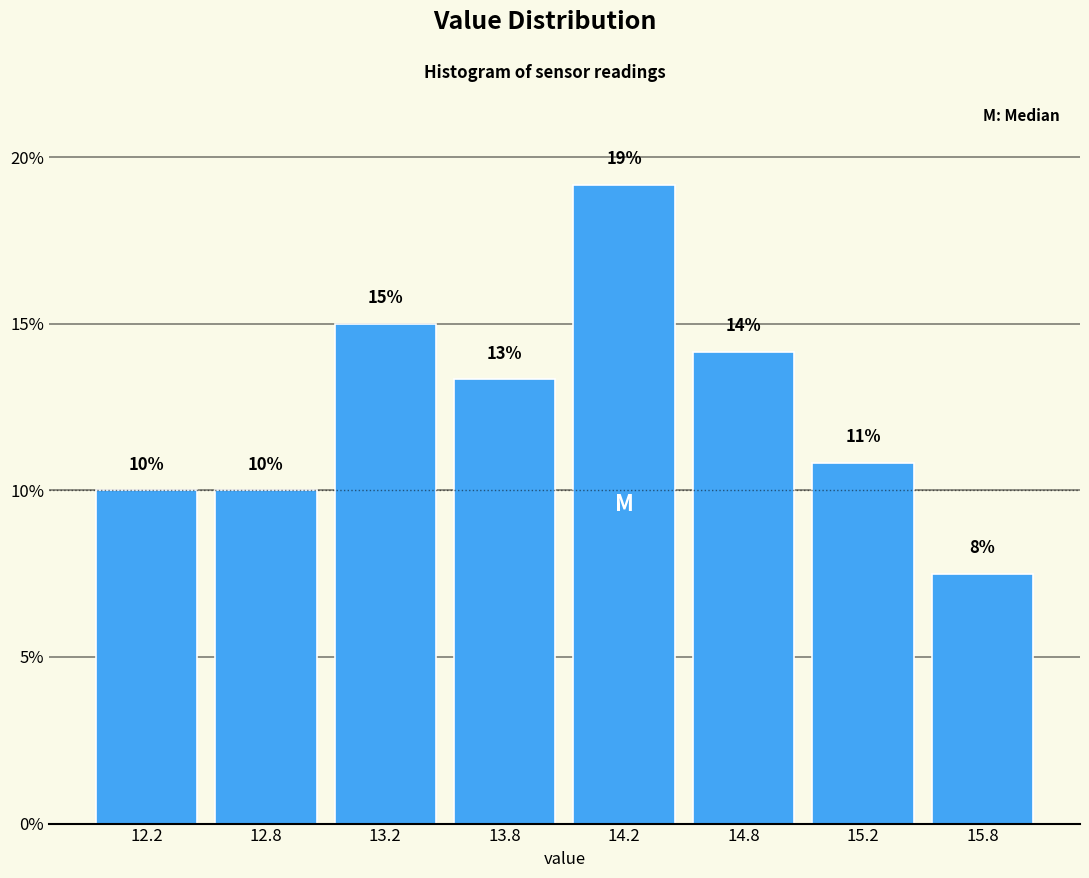

Does the chart contain any negative values?

No